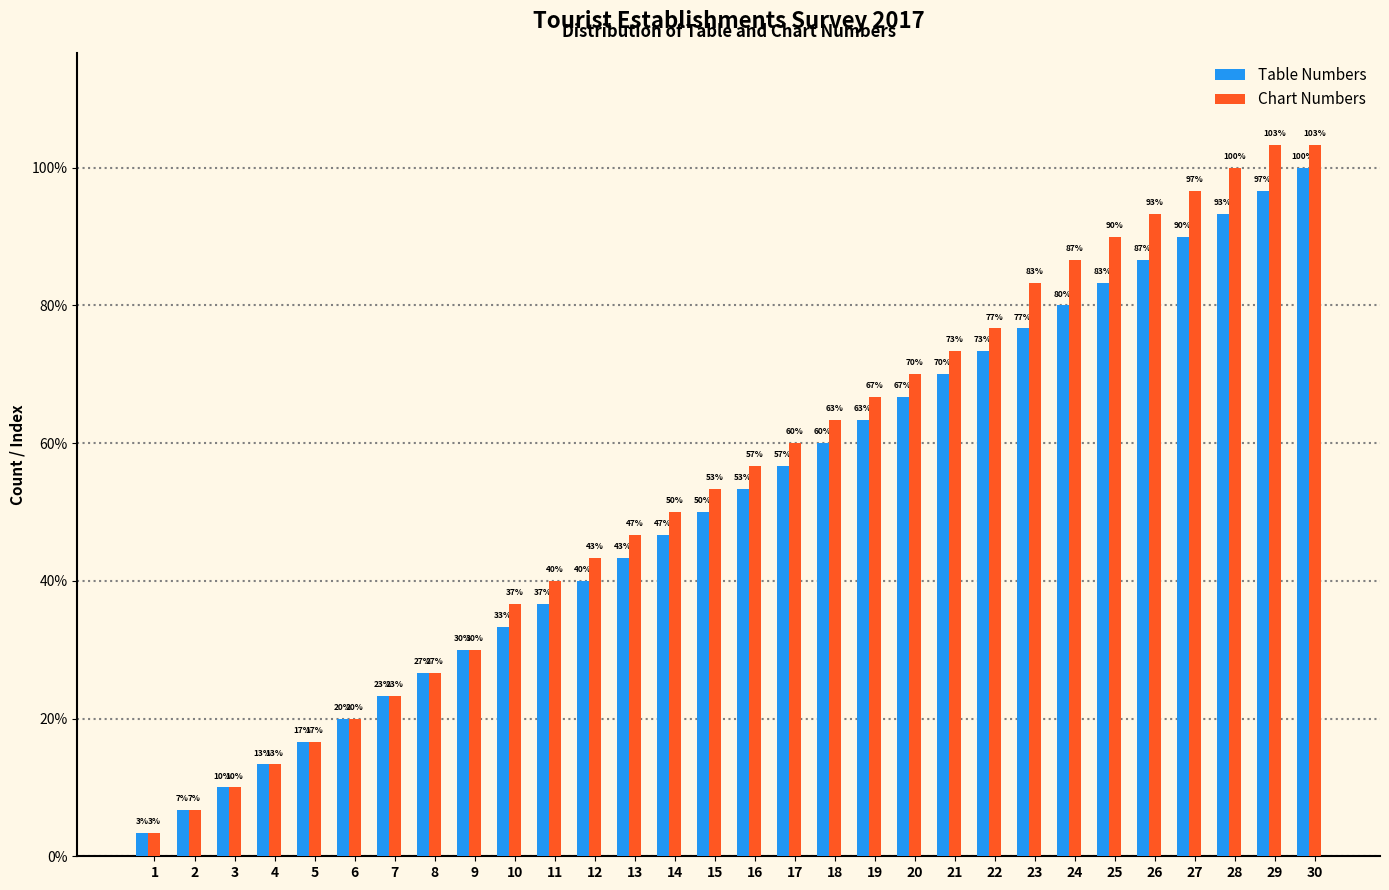

Does the chart contain any negative values?

No